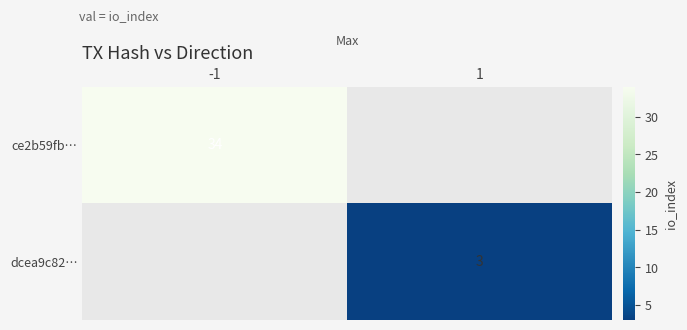

The ce2b59fb… series shows 46 at -1. True or false?

False